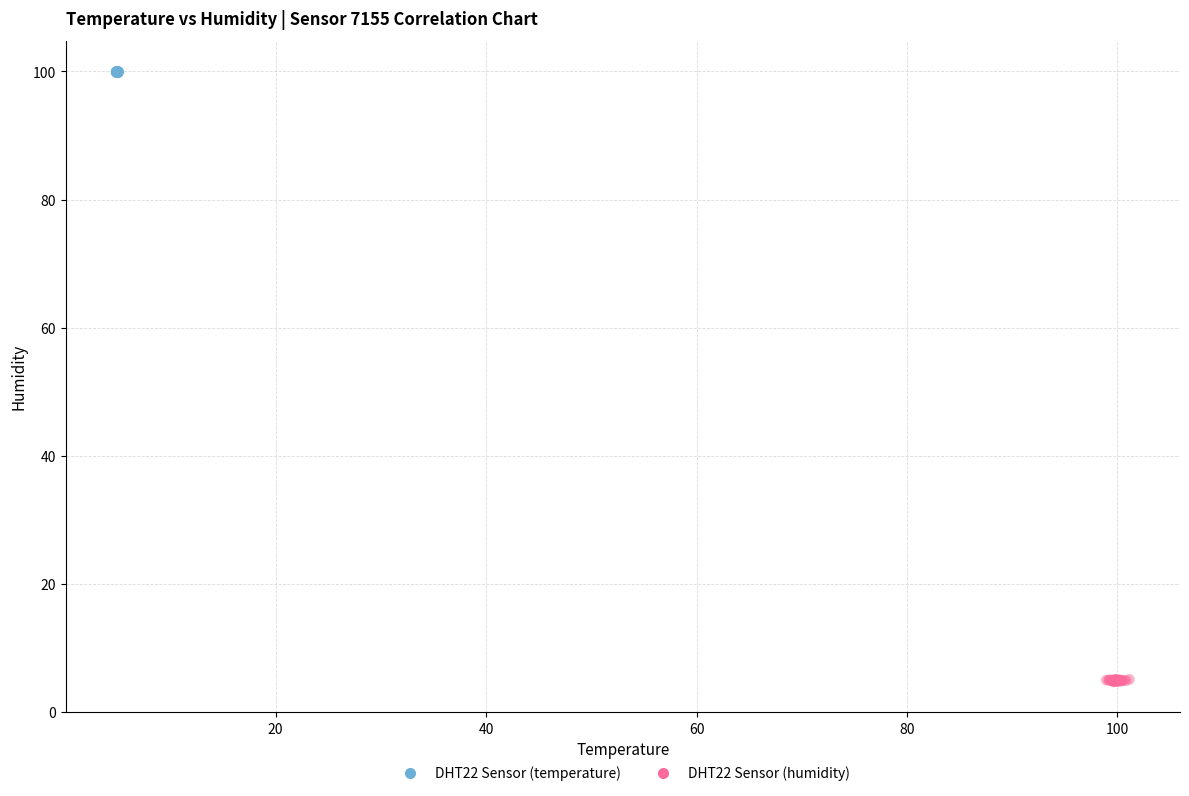

Which series contains the lowest Y value?

DHT22 Sensor (humidity)